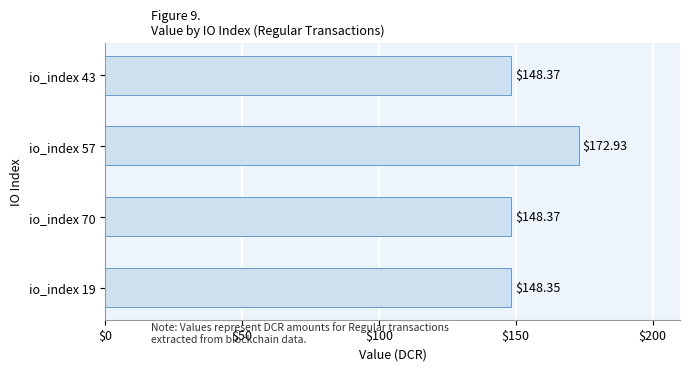

Which category has the lowest value across all series?

io_index 19